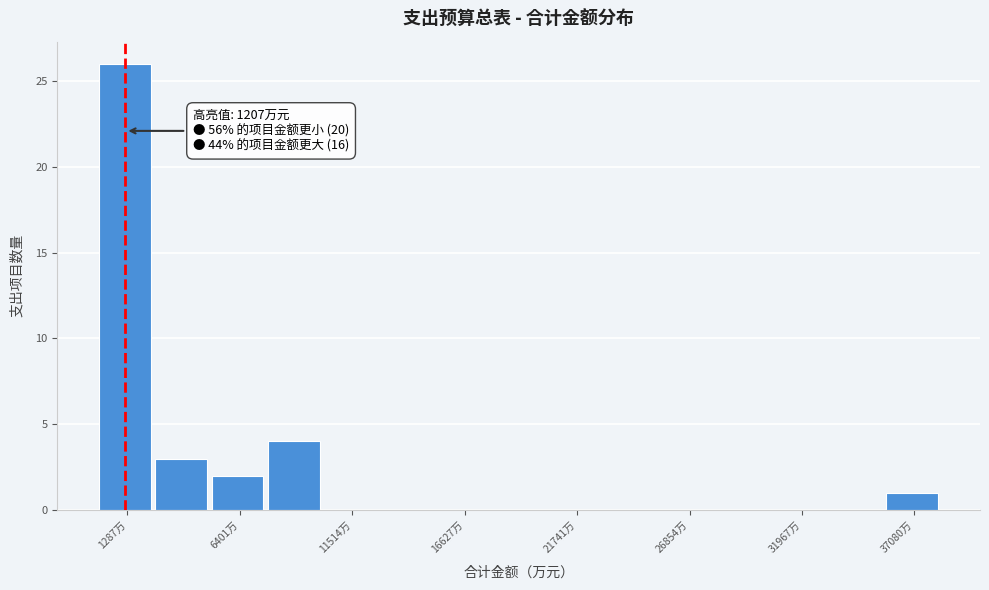

Read against the x-axis, roughly where is the centre of the tallest bar?

1000